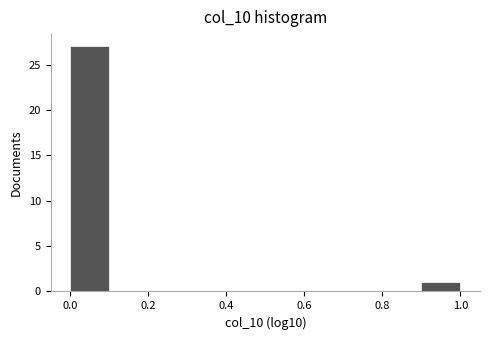

Reading left to right, list every bar in this chart as the range it spans on the x-axis followed by its height. The values are not printed on the chart, so give them approximately, as read against the axis.

0.0 to 0.1: 27
0.1 to 0.2: 0
0.2 to 0.3: 0
0.3 to 0.4: 0
0.4 to 0.5: 0
0.5 to 0.6: 0
0.6 to 0.7: 0
0.7 to 0.8: 0
0.8 to 0.9: 0
0.9 to 1.0: 1